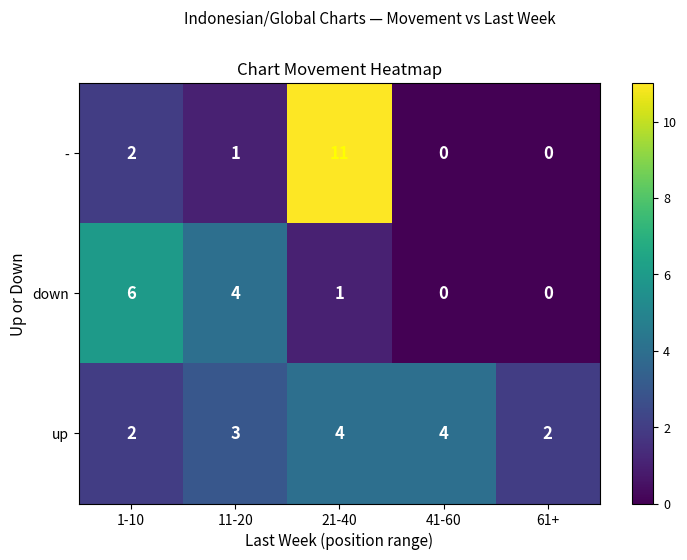

What is the difference between the highest and lowest values at 11-20?

3